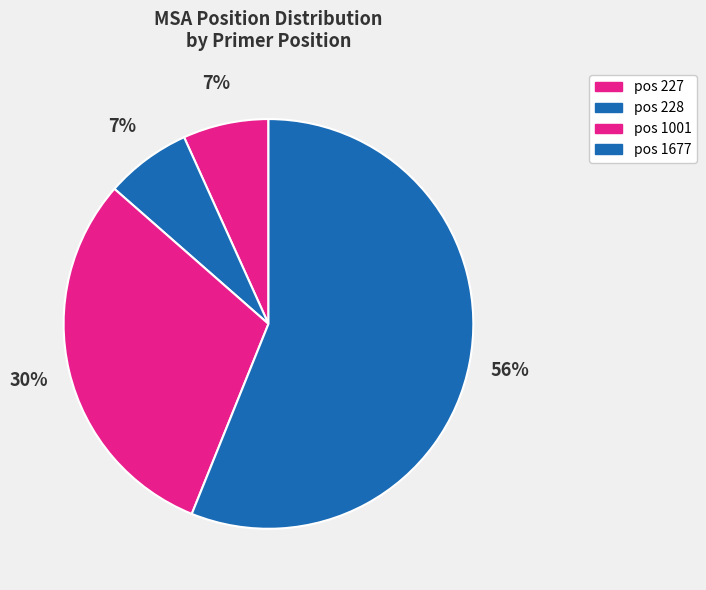

Count the number of slices in the pie.

4